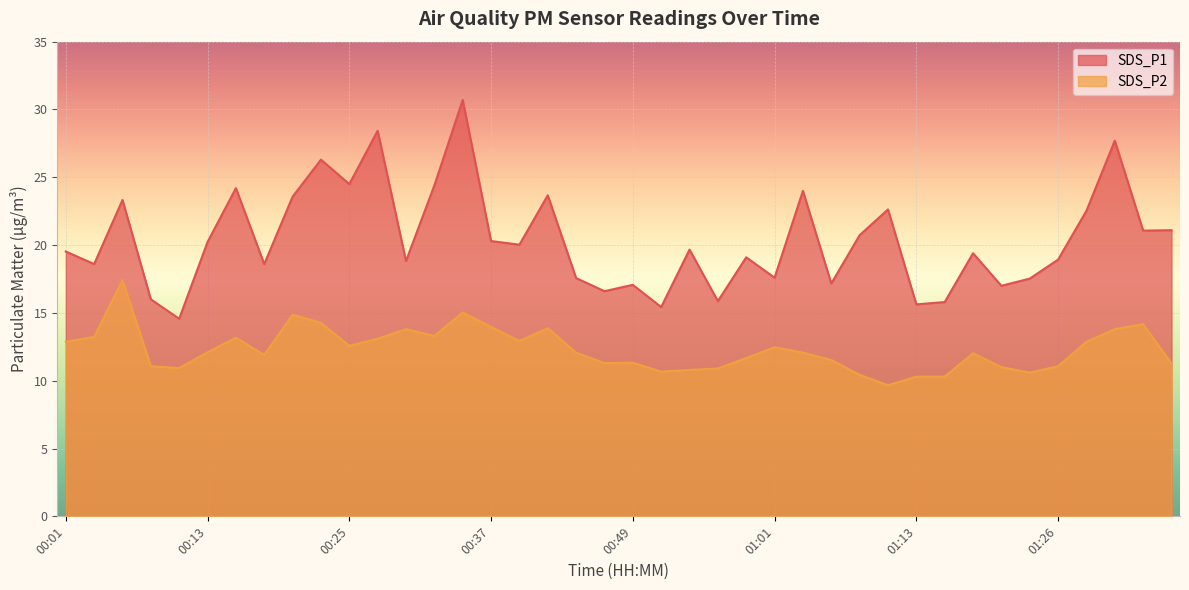

Reading left to right, extract all data points from this chart.

SDS_P1: 00:01=19.5	00:03=18.6	00:05=23.3	00:08=16.0	00:10=14.6	00:13=20.2	00:15=24.2	00:18=18.6	00:20=23.6	00:22=26.3	00:25=24.5	00:27=28.4	00:30=18.8	00:32=24.4	00:35=30.7	00:37=20.3	00:39=20.0	00:42=23.7	00:44=17.6	00:47=16.6	00:49=17.1	00:52=15.4	00:54=19.7	00:56=15.9	00:59=19.1	01:01=17.6	01:04=24.0	01:06=17.2	01:09=20.7	01:11=22.6	01:13=15.6	01:16=15.8	01:18=19.4	01:21=17.0	01:23=17.5	01:26=18.9	01:28=22.5	01:31=27.7	01:33=21.1	01:35=21.1
SDS_P2: 00:01=12.9	00:03=13.2	00:05=17.4	00:08=11.1	00:10=10.9	00:13=12.1	00:15=13.2	00:18=11.9	00:20=14.9	00:22=14.3	00:25=12.6	00:27=13.1	00:30=13.8	00:32=13.3	00:35=15.0	00:37=14.0	00:39=12.9	00:42=13.9	00:44=12.1	00:47=11.3	00:49=11.3	00:52=10.7	00:54=10.8	00:56=10.9	00:59=11.7	01:01=12.5	01:04=12.1	01:06=11.5	01:09=10.4	01:11=9.7	01:13=10.3	01:16=10.3	01:18=12.0	01:21=11.0	01:23=10.6	01:26=11.1	01:28=12.9	01:31=13.8	01:33=14.2	01:35=11.3